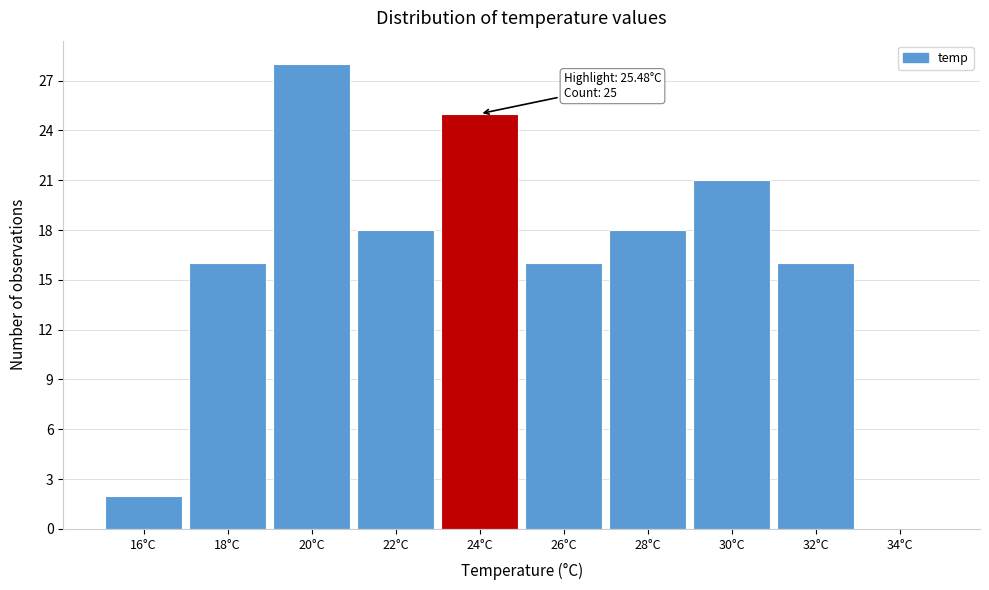

Reading right to left, list all the values displayed in this chart.

34°C=0	32°C=16	30°C=21	28°C=18	26°C=16	24°C=25	22°C=18	20°C=28	18°C=16	16°C=2